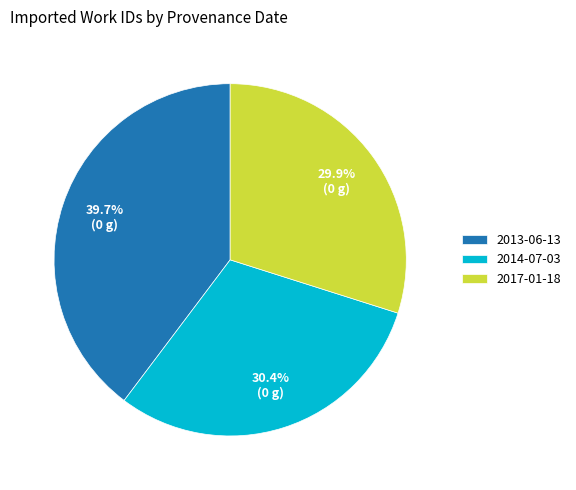

True or false: 2013-06-13 accounts for 26% of the total.

False